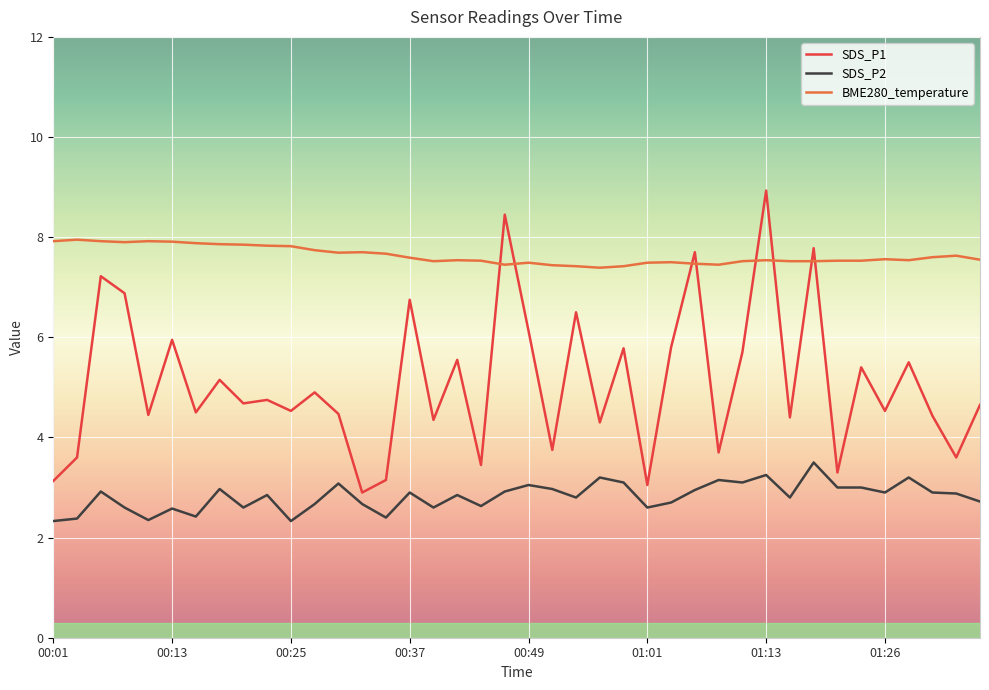

What is the difference between the maximum and second lowest values in the SDS_P1 series?

5.9